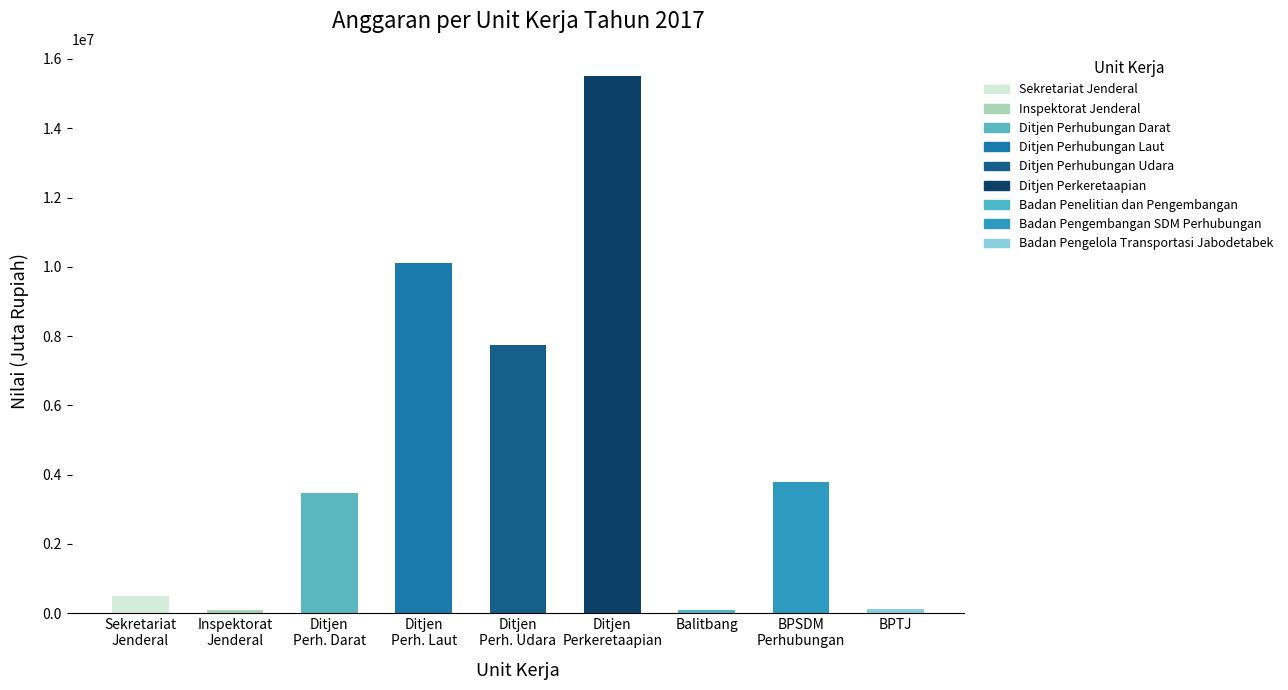

List the labels in order of value, smallest first.

Inspektorat Jenderal, Badan Penelitian dan Pengembangan, Badan Pengelola Transportasi Jabodetabek, Sekretariat Jenderal, Ditjen Perhubungan Darat, Badan Pengembangan SDM Perhubungan, Ditjen Perhubungan Udara, Ditjen Perhubungan Laut, Ditjen Perkeretaapian